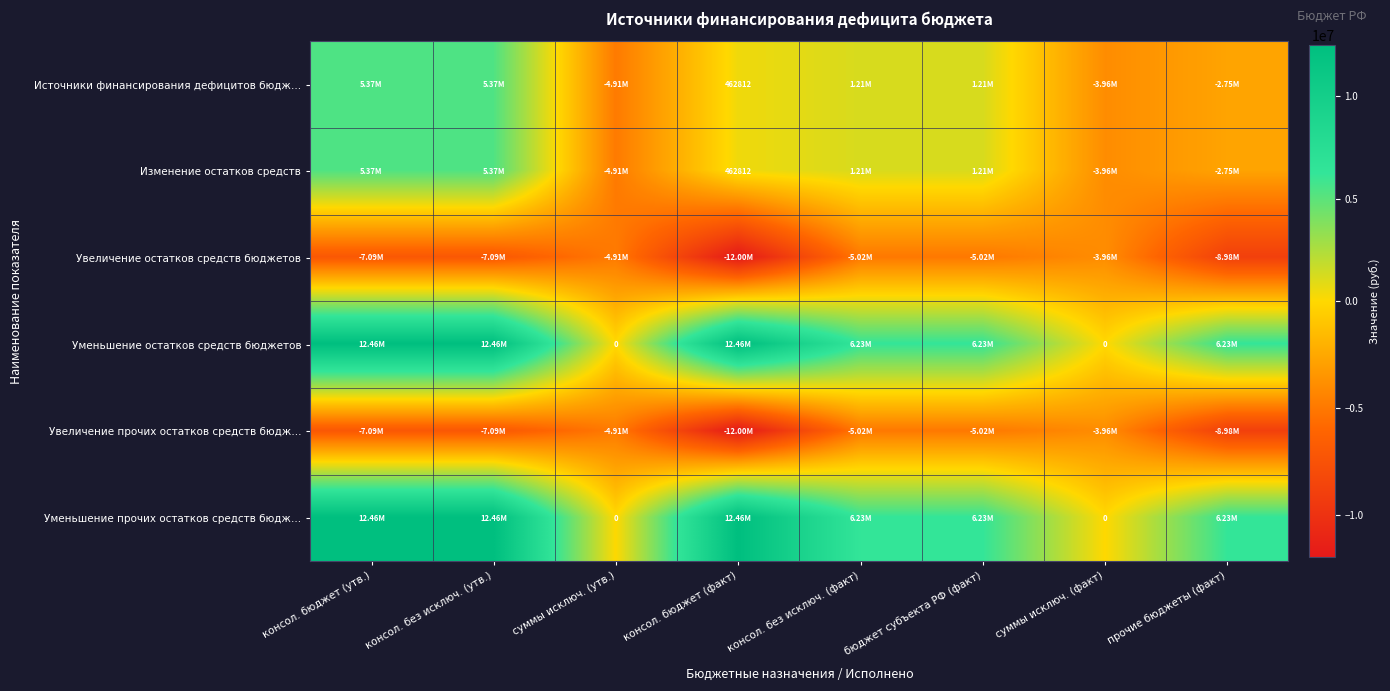

At which category does the chart reach its peak across all series?

консол. бюджет (утв.)